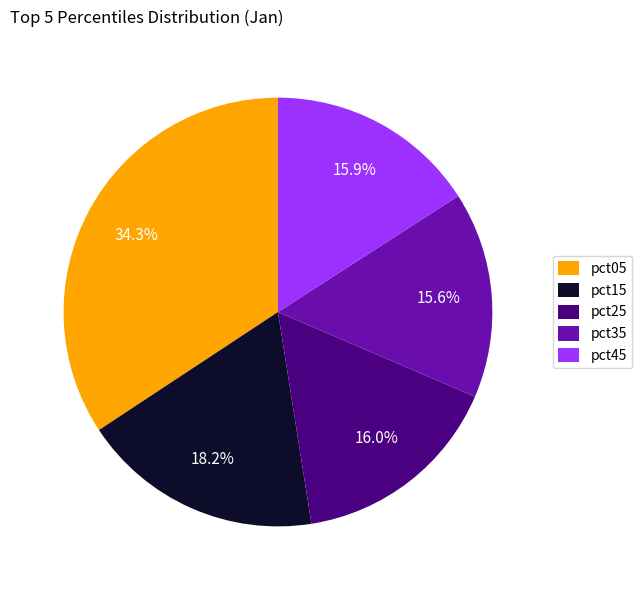

The pct25 slice represents 24% of the pie. True or false?

False